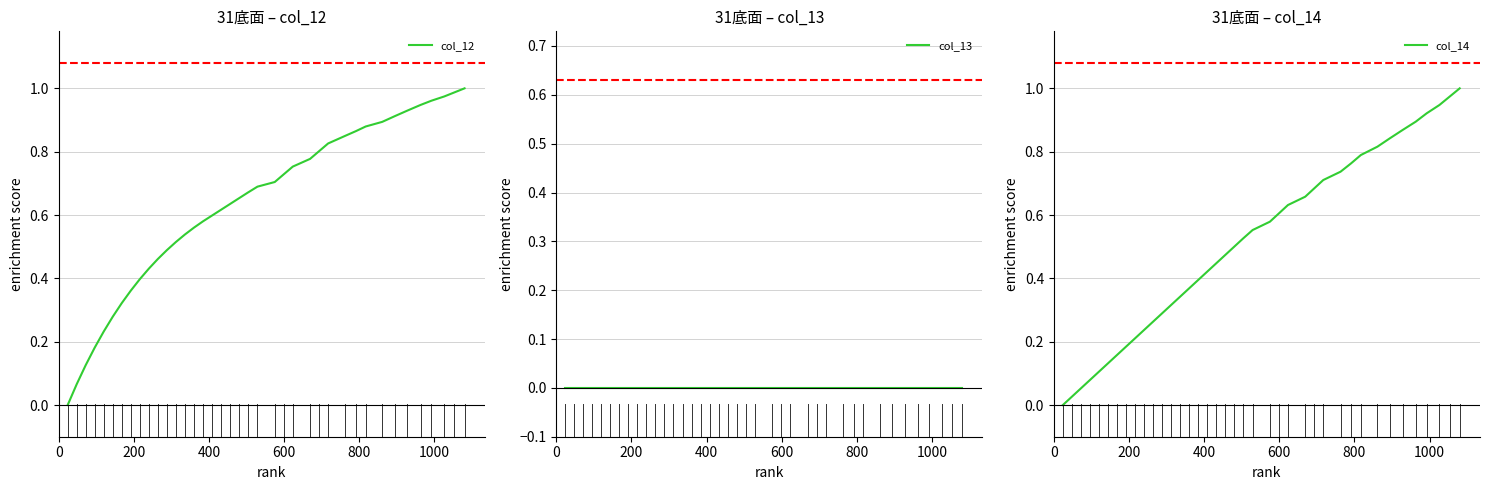

Reading left to right, what are all the values shown in this chart?

col_12: 0.0	0.1	0.1	0.2	0.2	0.3	0.3	0.4	0.4	0.4	0.5	0.5	0.5	0.5	0.6	0.6	0.6	0.6	0.6	0.7	0.7	0.7	0.7	0.7	0.8	0.8	0.8	0.8	0.9	0.9	0.9	0.9	0.9	0.9	0.9	1.0	1.0	1.0	1.0
col_13: 0.0	0.0	0.0	0.0	0.0	0.0	0.0	0.0	0.0	0.0	0.0	0.0	0.0	0.0	0.0	0.0	0.0	0.0	0.0	0.0	0.0	0.0	0.0	0.0	0.0	0.0	0.0	0.0	0.0	0.0	0.0	0.0	0.0	0.0	0.0	0.0	0.0	0.0	0.0
col_14: 0.0	0.0	0.1	0.1	0.1	0.1	0.2	0.2	0.2	0.2	0.3	0.3	0.3	0.3	0.4	0.4	0.4	0.4	0.5	0.5	0.5	0.6	0.6	0.6	0.6	0.7	0.7	0.7	0.7	0.8	0.8	0.8	0.8	0.9	0.9	0.9	0.9	1.0	1.0